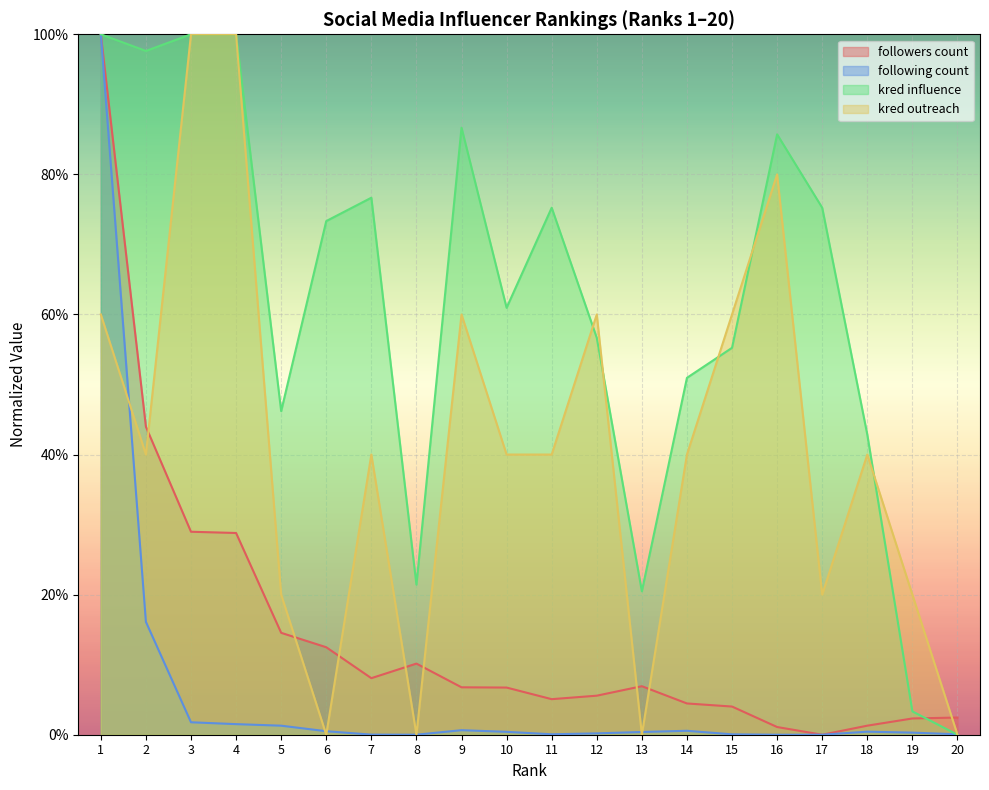

Is the value of followers count at 13 greater than the value of kred influence at 5?

No